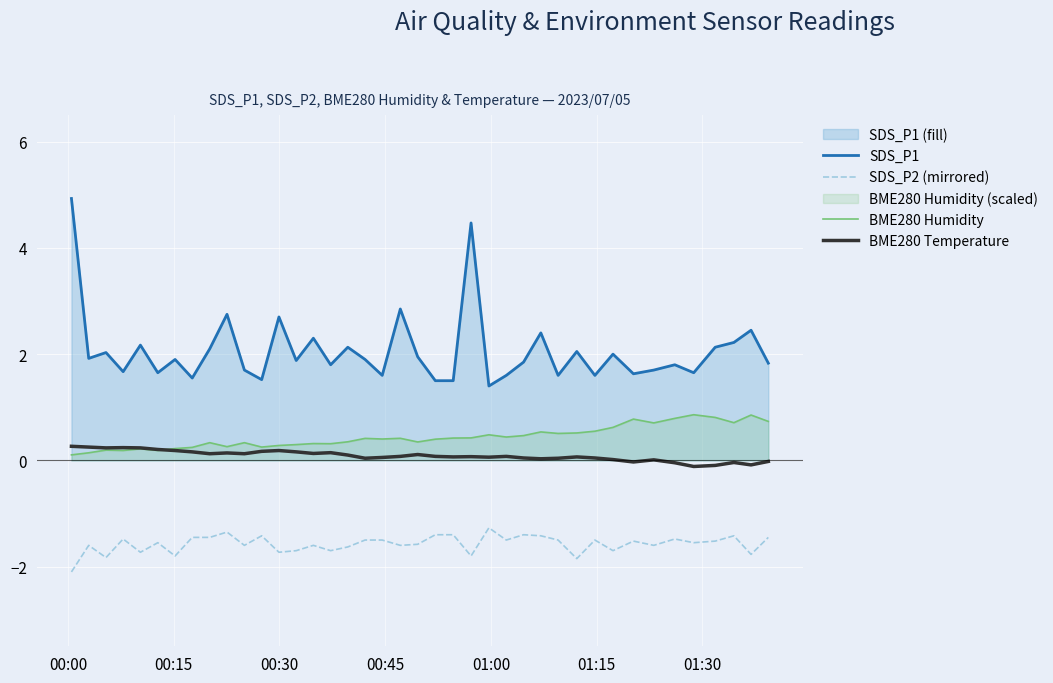

What is the maximum value shown in the chart?

4.9